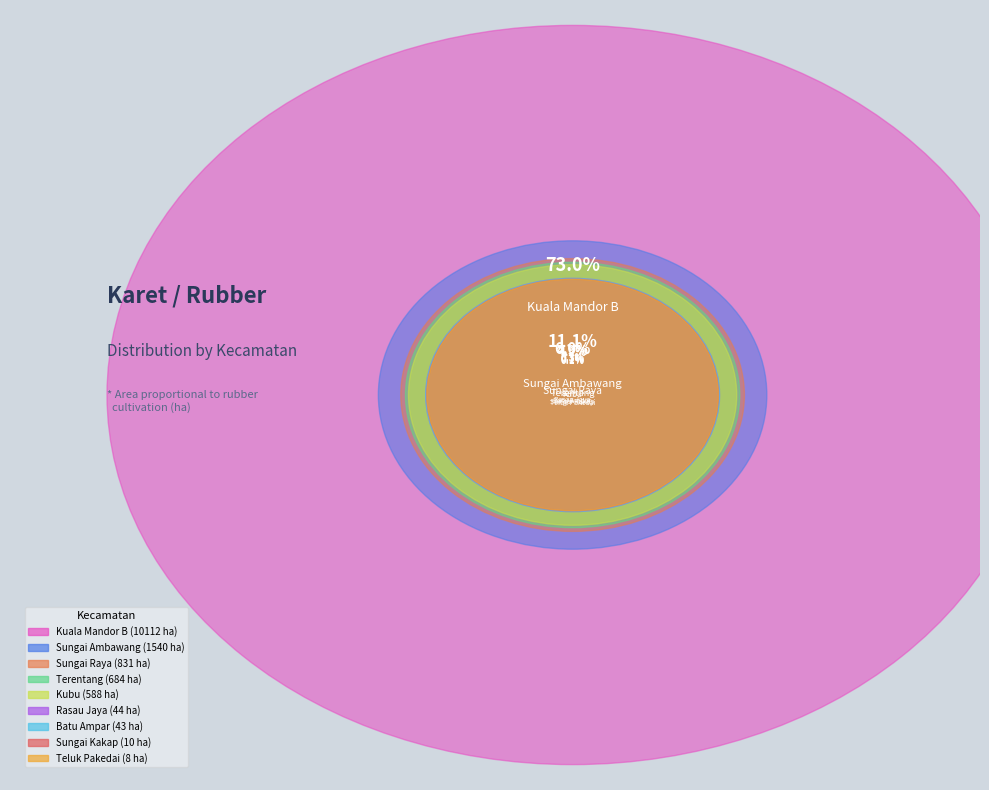

What is the change in value from Terentang to Rasau Jaya?

-640.0